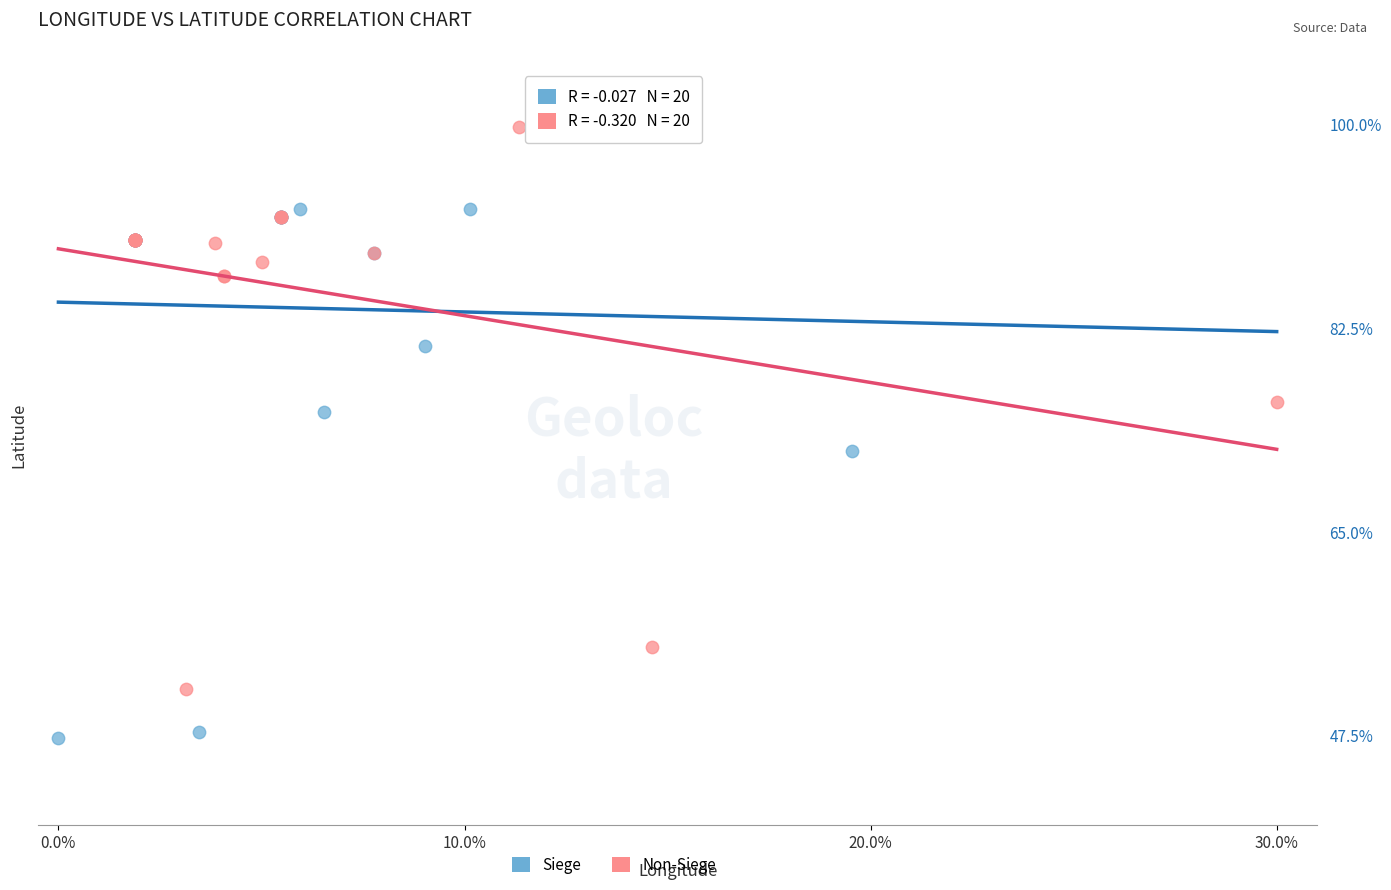

Which series contains the highest Y value?

Non-Siege